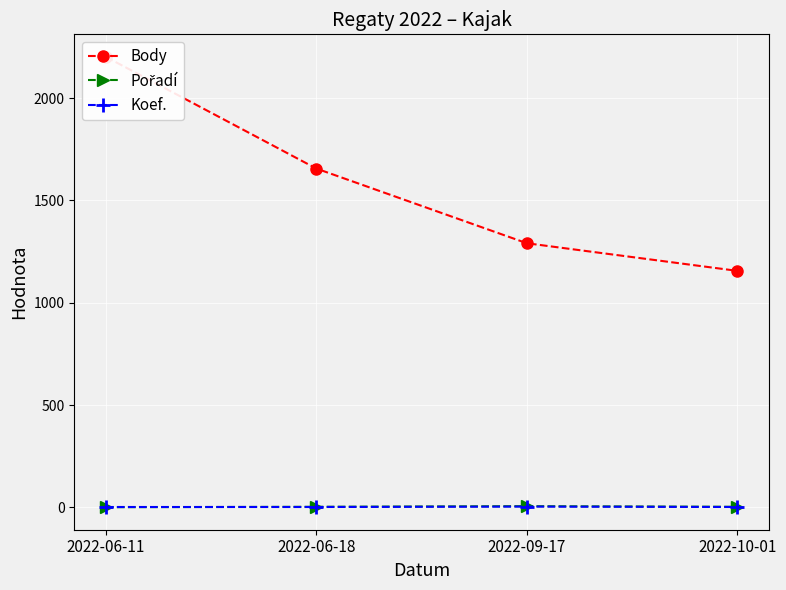

What is the total value across all series at 2022-06-18?

1661